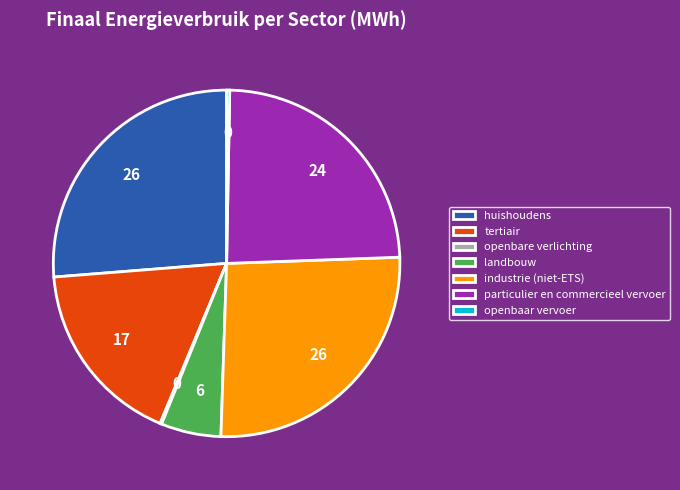

Between landbouw and industrie (niet-ETS), which is larger?

industrie (niet-ETS)